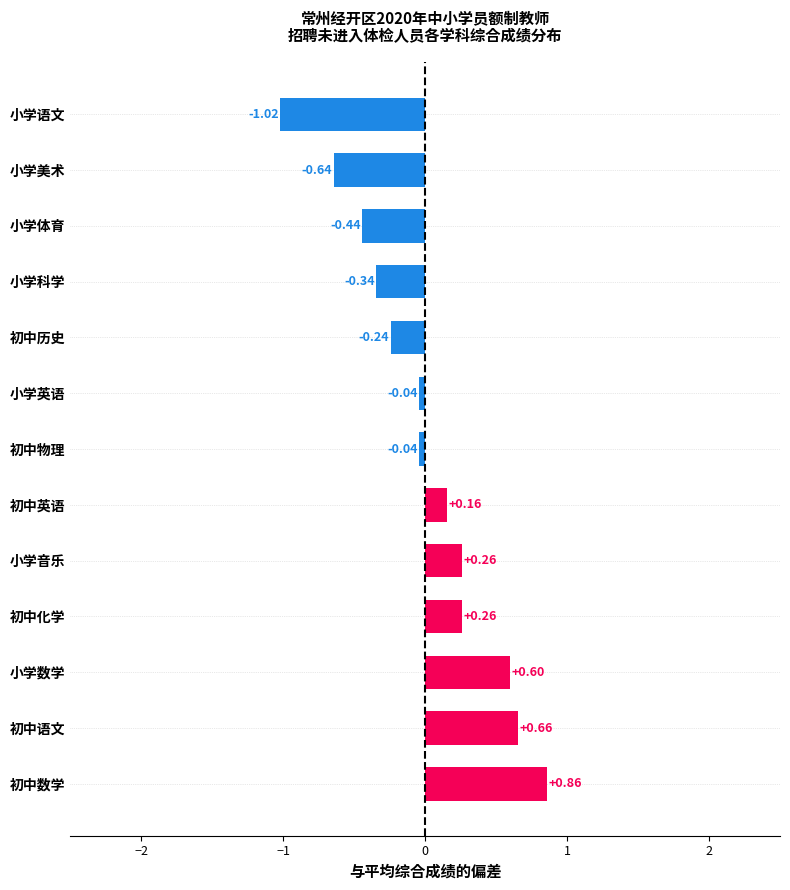

What is the change in value from 初中语文 to 小学语文?

-1.7